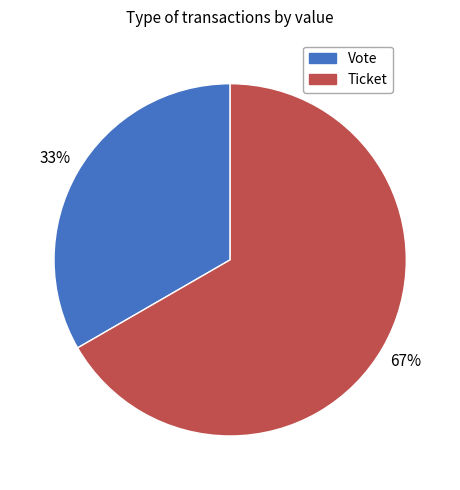

True or false: Ticket accounts for 56% of the total.

False